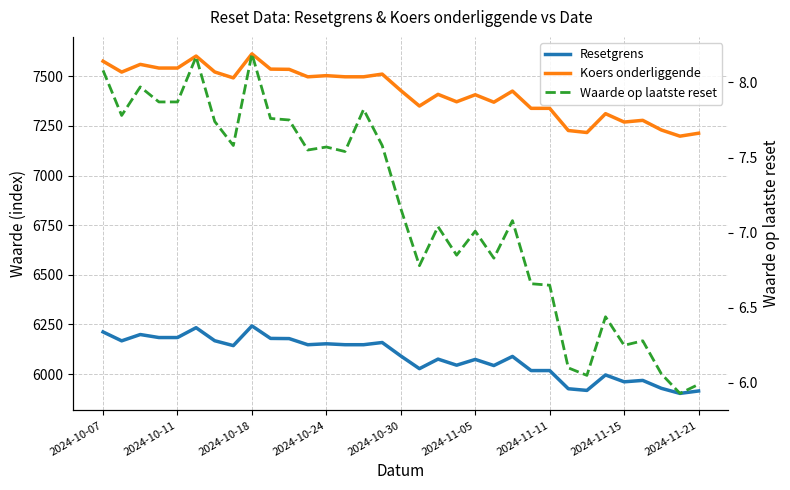

What is the highest value of the Koers onderliggende series?

7613.1